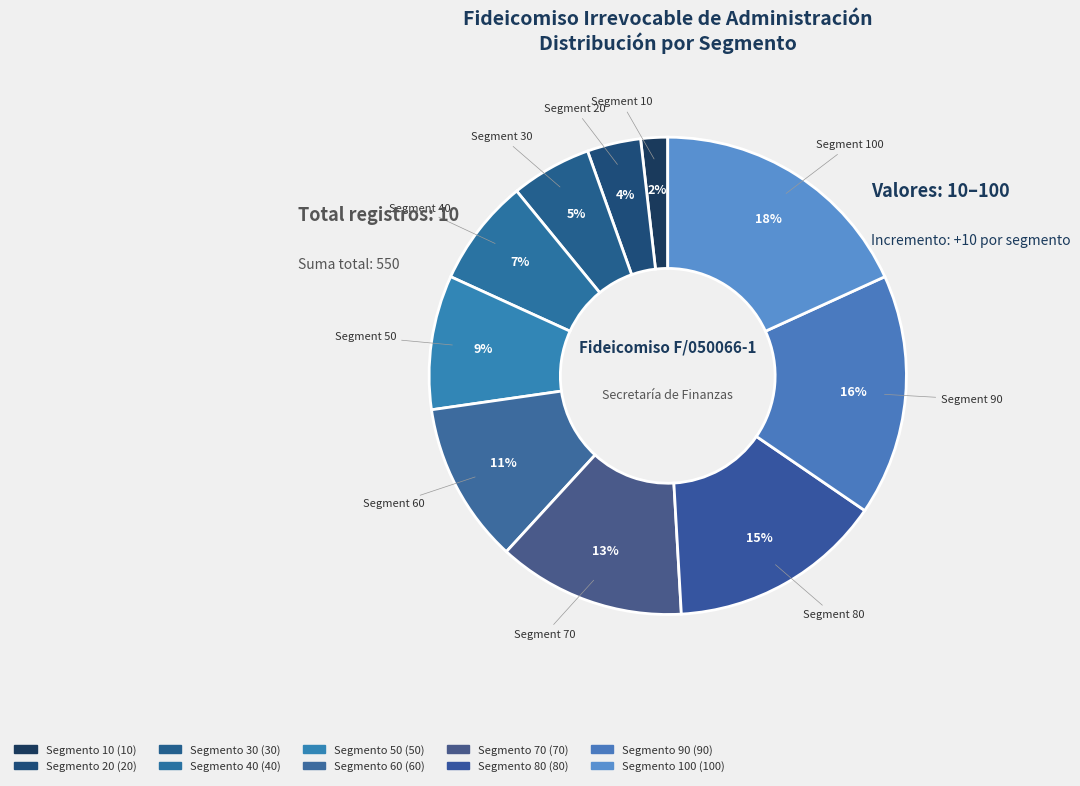

To the nearest percent, what is the average slice percentage?

10%